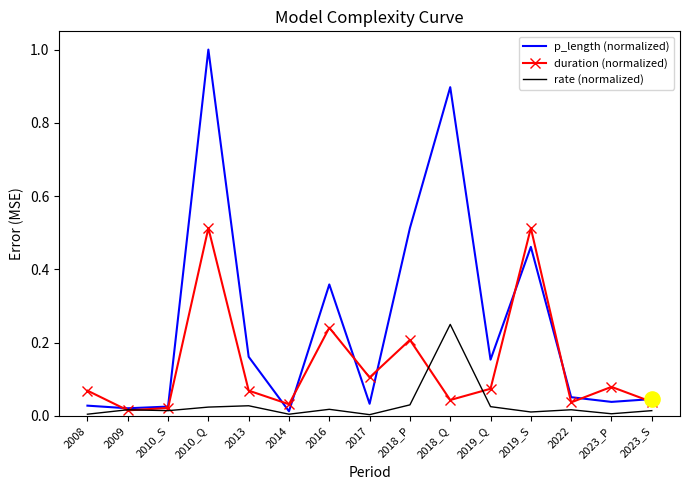

What is the total value across all series at 2010_Q?

1.5